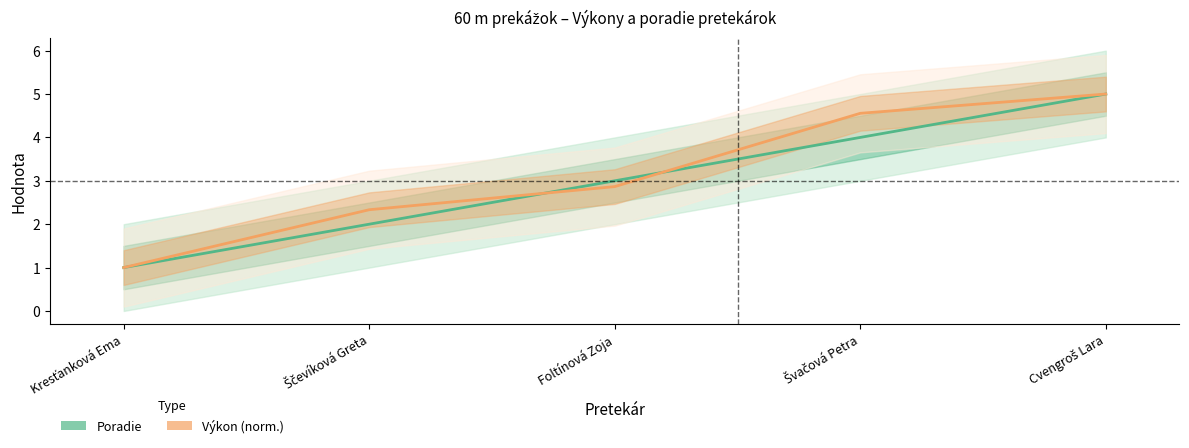

How many lines are shown in the chart?

2